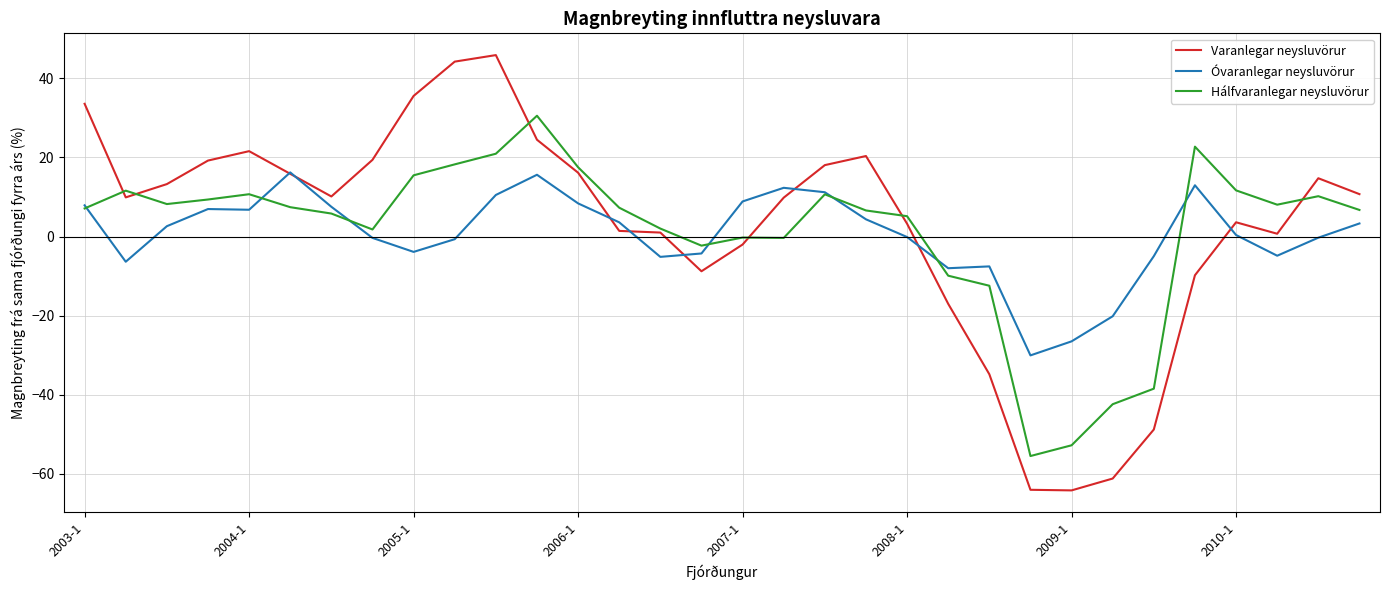

Which series has the widest spread of values?

Varanlegar neysluvörur